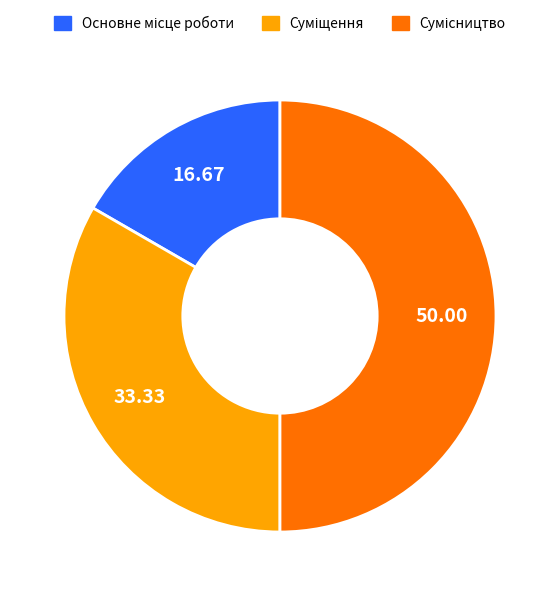

Count the number of slices in the pie.

3